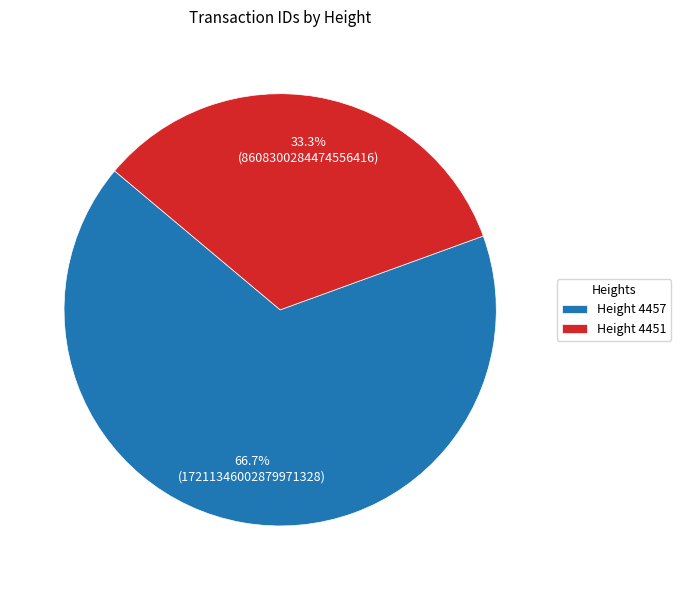

Which has a higher value, Height 4457 or Height 4451?

Height 4457